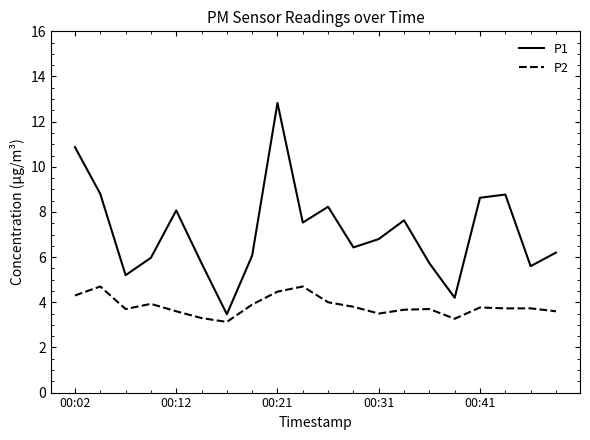

What is the average value of the P1 series?

7.1